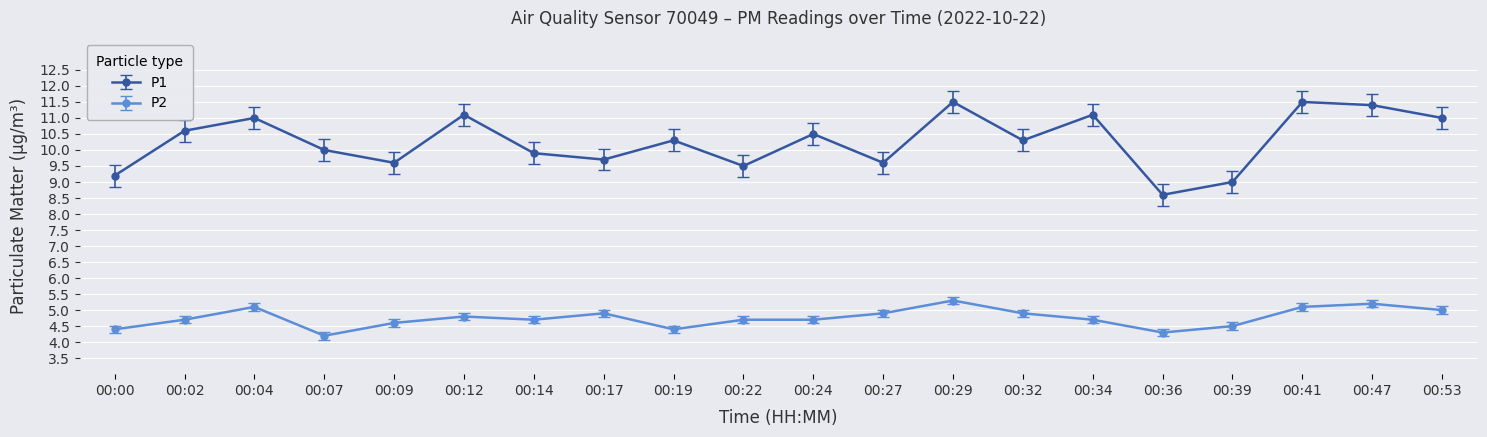

At how many categories does at least one series exceed 8?

20